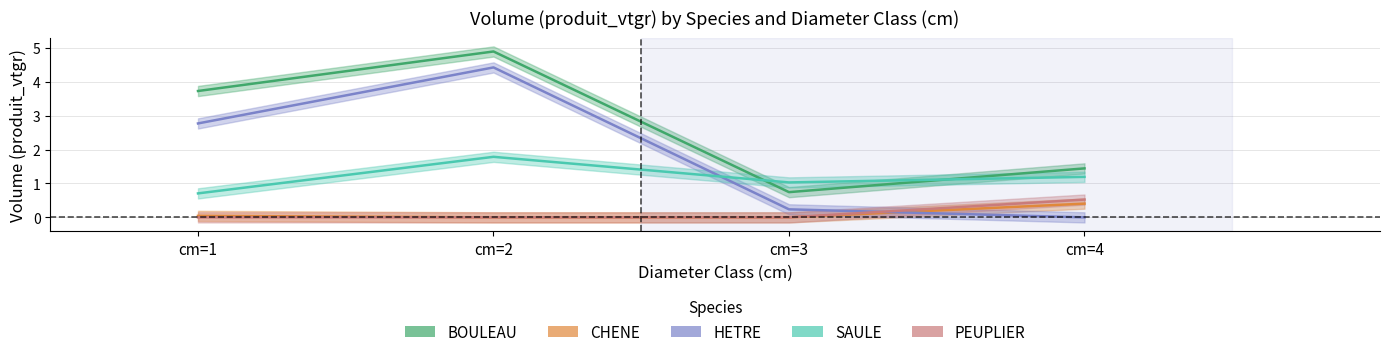

Between cm=1 and cm=4, which series saw the biggest shift?

HETRE